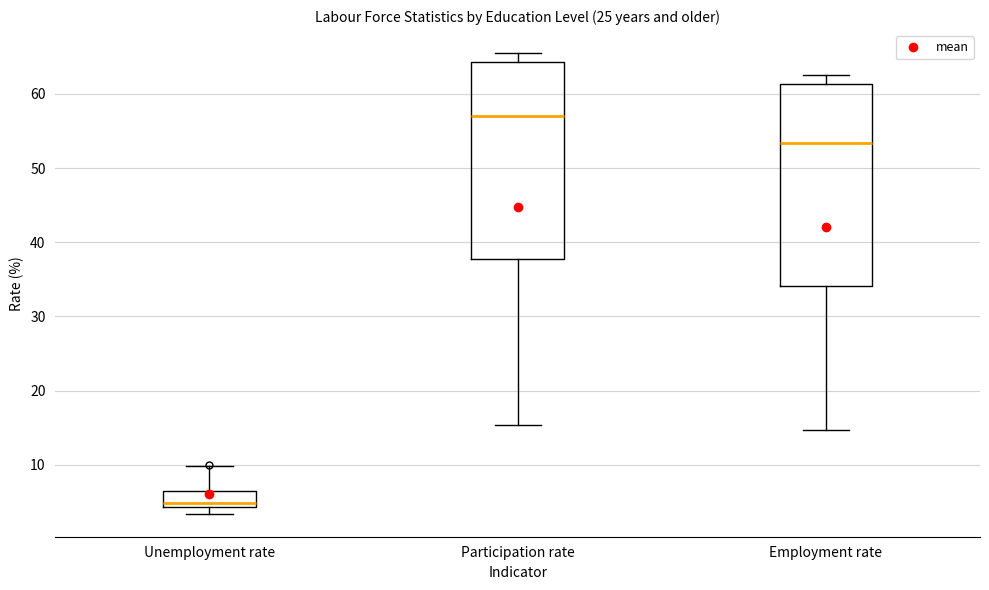

Which box has the highest median line?

Participation rate